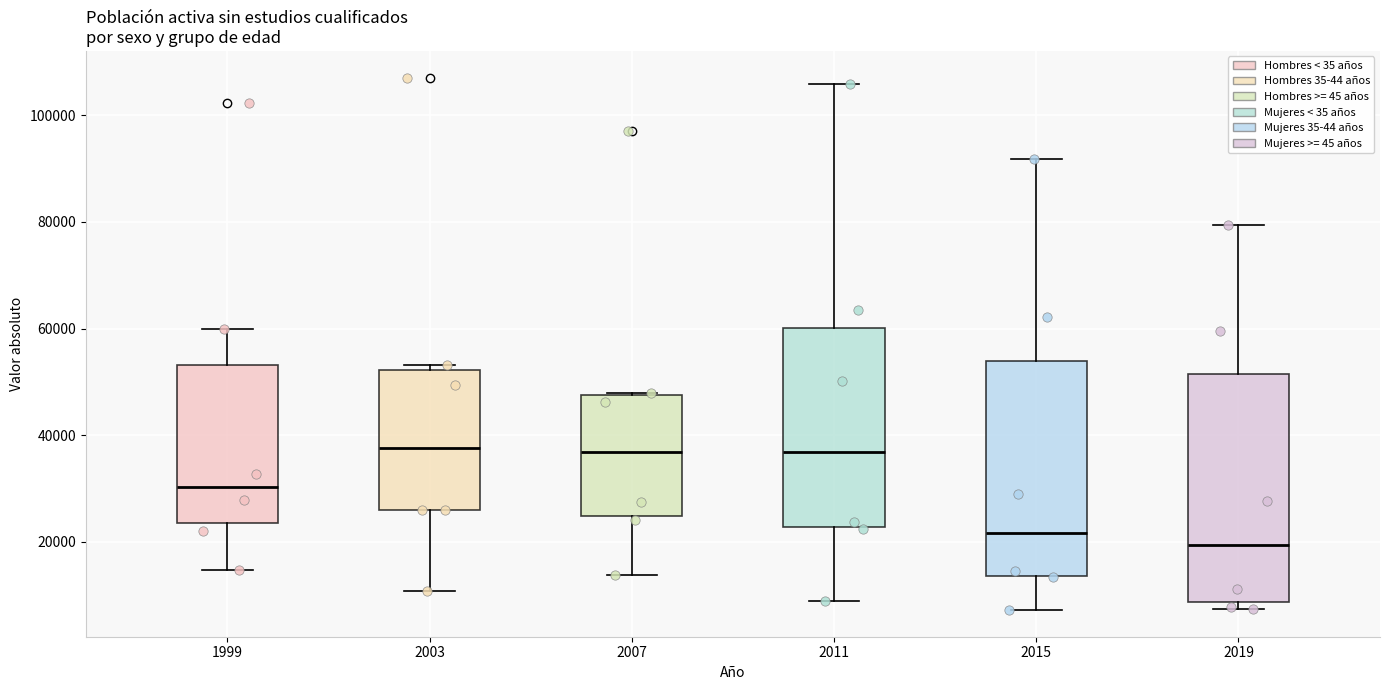

Comparing the boxes themselves (not the whiskers), which one is the tallest?

2019